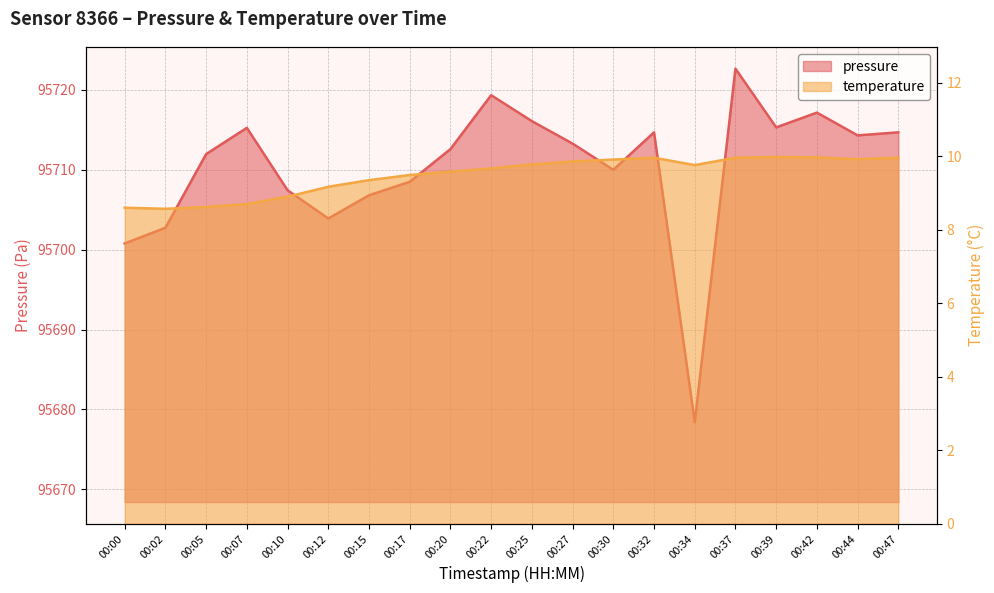

What is the difference between the maximum and minimum values in the pressure series?

44.2